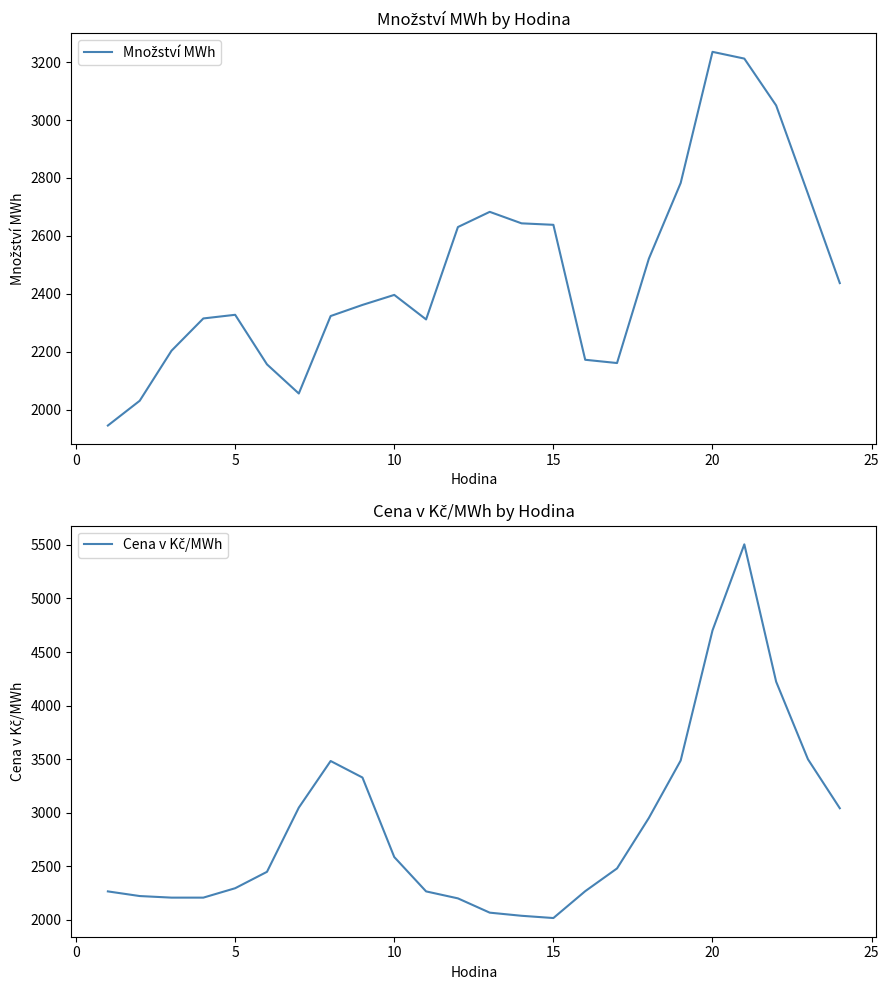

Where do Cena v Kč/MWh and Množství MWh first cross each other?

5 and 10